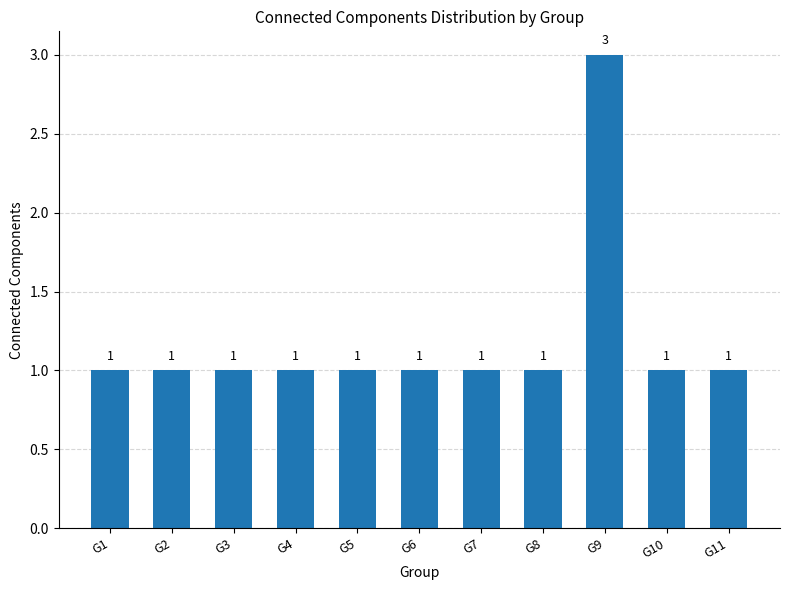

What is the maximum value shown in the chart?

3